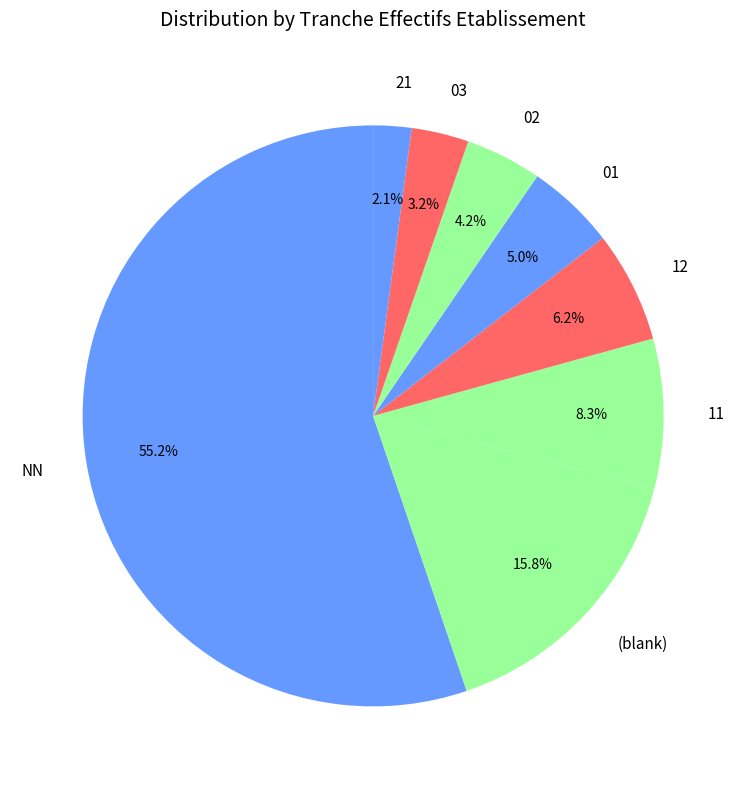

What percentage is NOT represented by 03?

96.8%